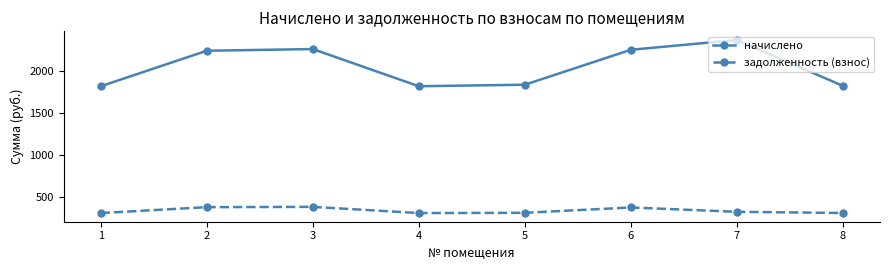

At which category does начислено reach its first local peak?

3